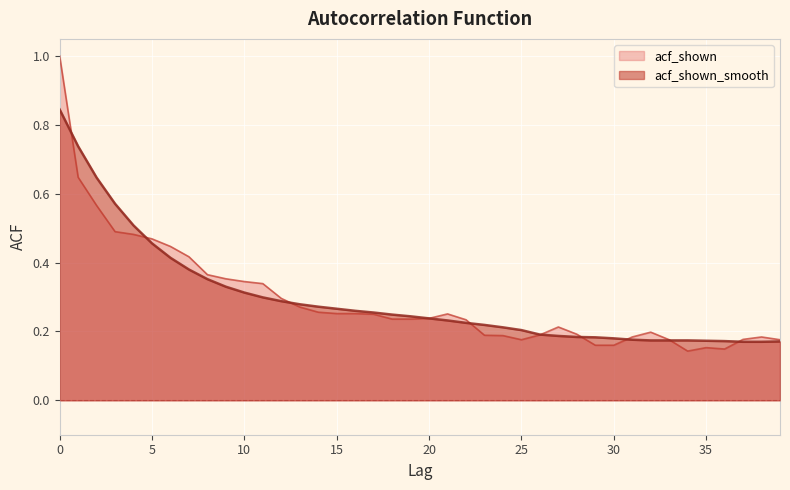

At 15, list the series in order from largest to smallest.

acf_shown_smooth, acf_shown